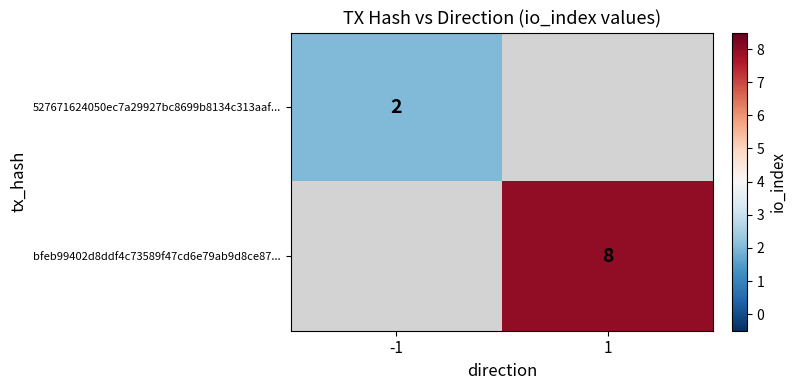

The value of bfeb99402d8ddf4c73589f47cd6e79ab9d8ce87... at 1 is 8. True or false?

True